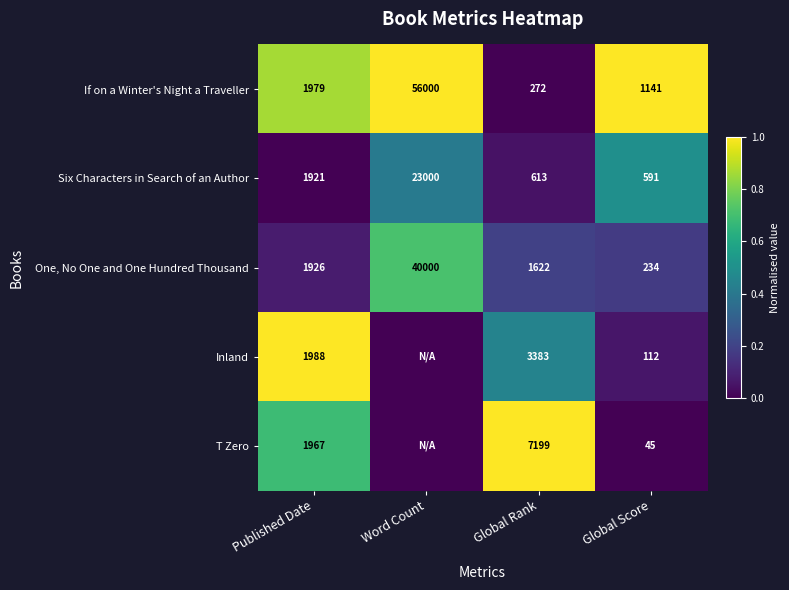

What is the difference between the If on a Winter's Night a Traveller values at Global Score and Global Rank?

869